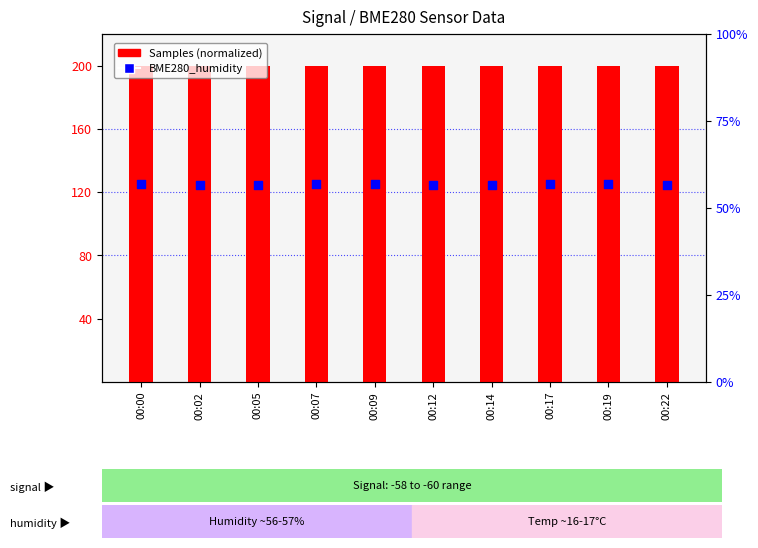

At how many categories does at least one series exceed 61?

10